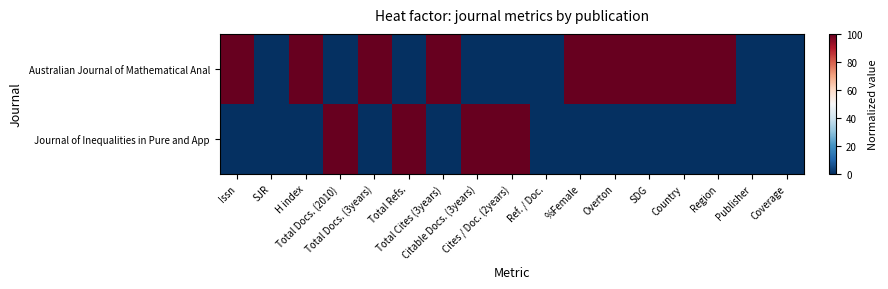

What is the total value across all series at Country?

100